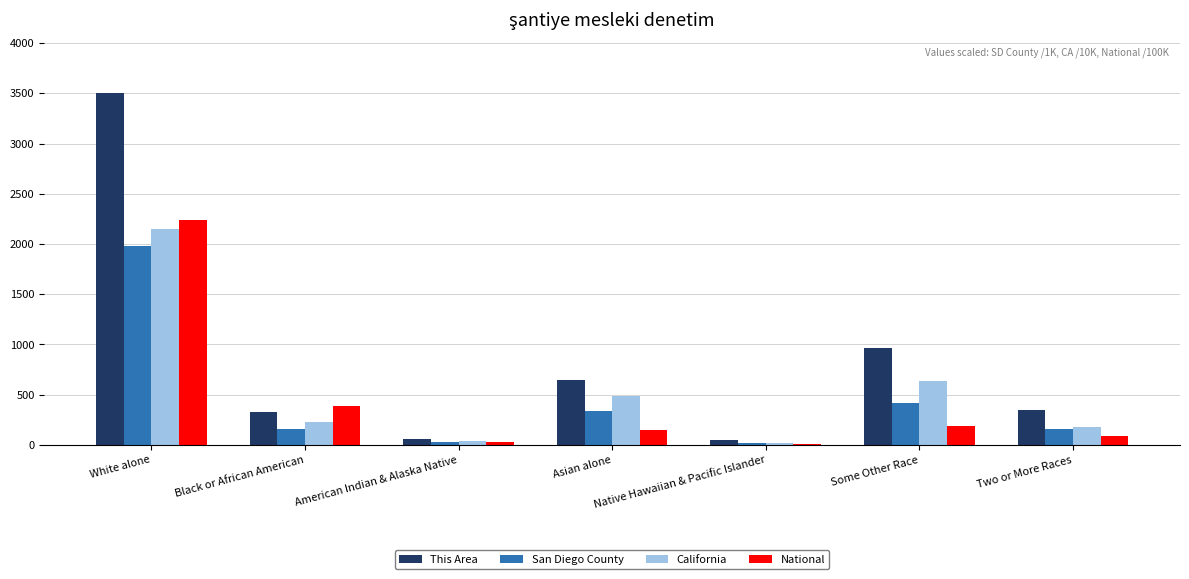

What is the sum of all National values?

3087.5